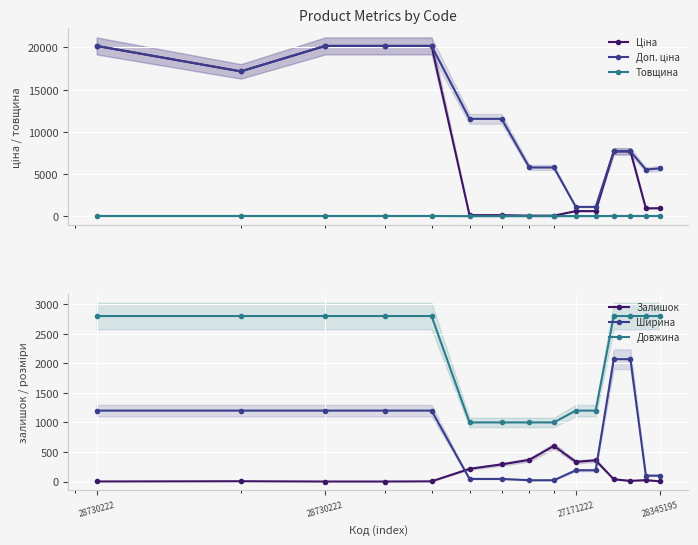

What is the total value across all series at 28730222?

44391.0